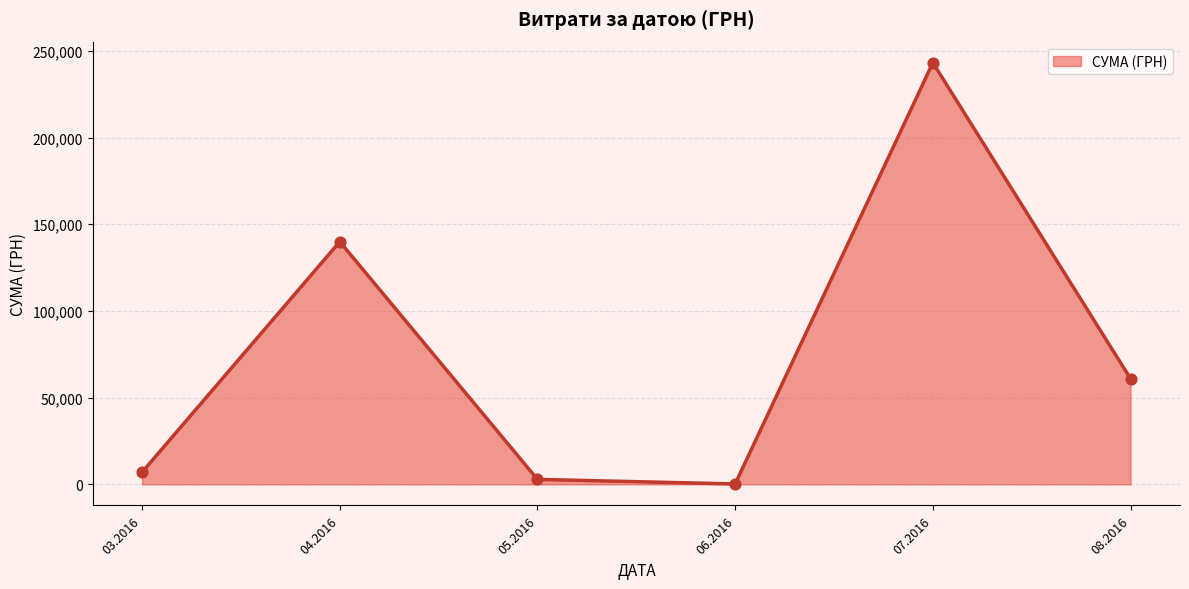

What is the ratio of the value at 08.2016 to the value at 07.2016?

0.3